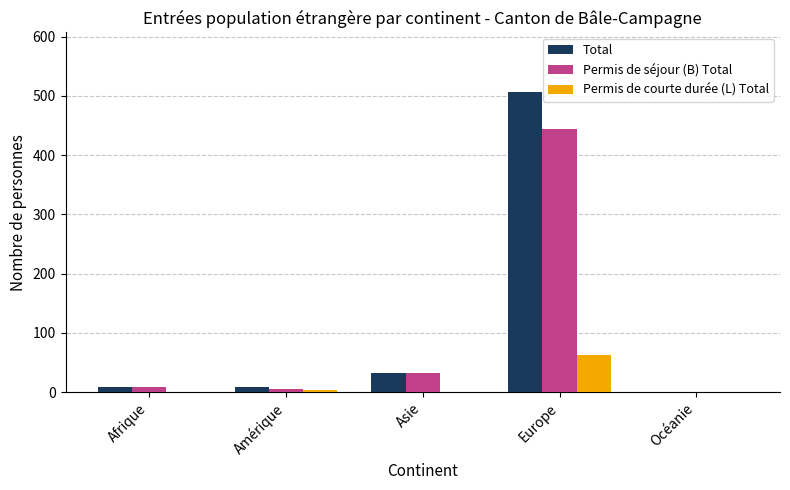

Which category has the highest value in the Permis de courte durée (L) Total series?

Europe